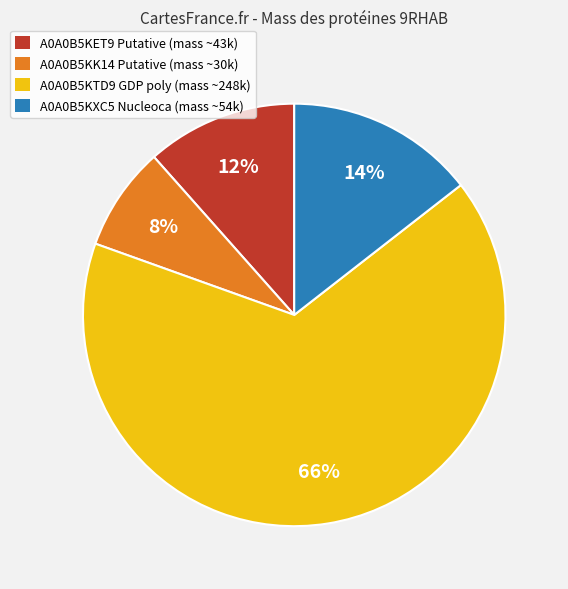

Is there a majority slice in this chart?

Yes